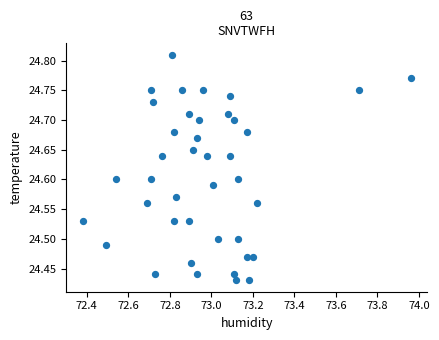

What is the range of X values (max minus min)?

1.6